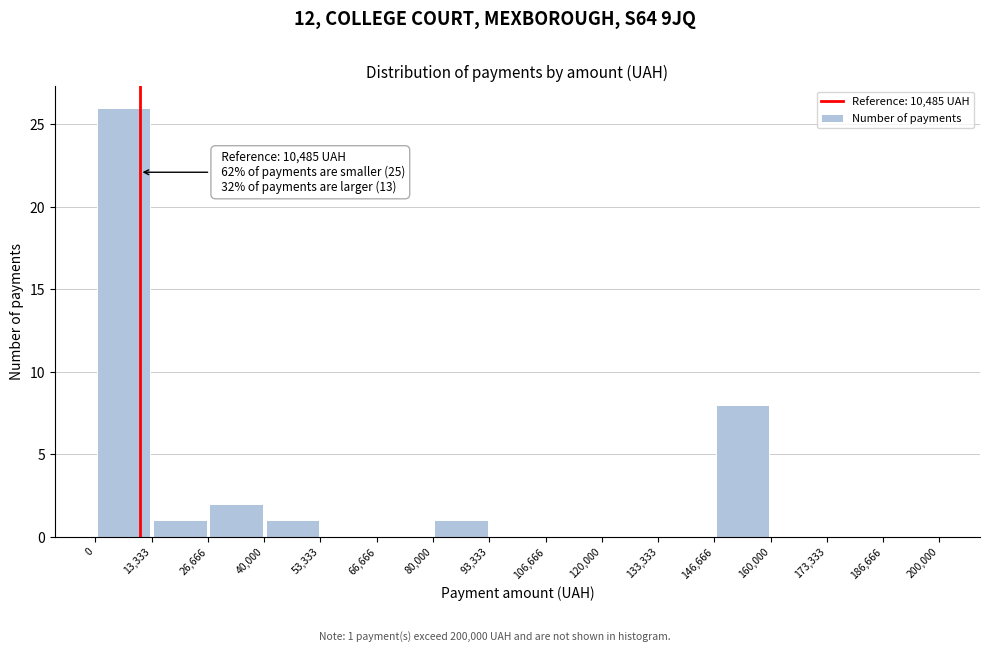

Over which range of the x-axis is the bar tallest?

0 to 13,333